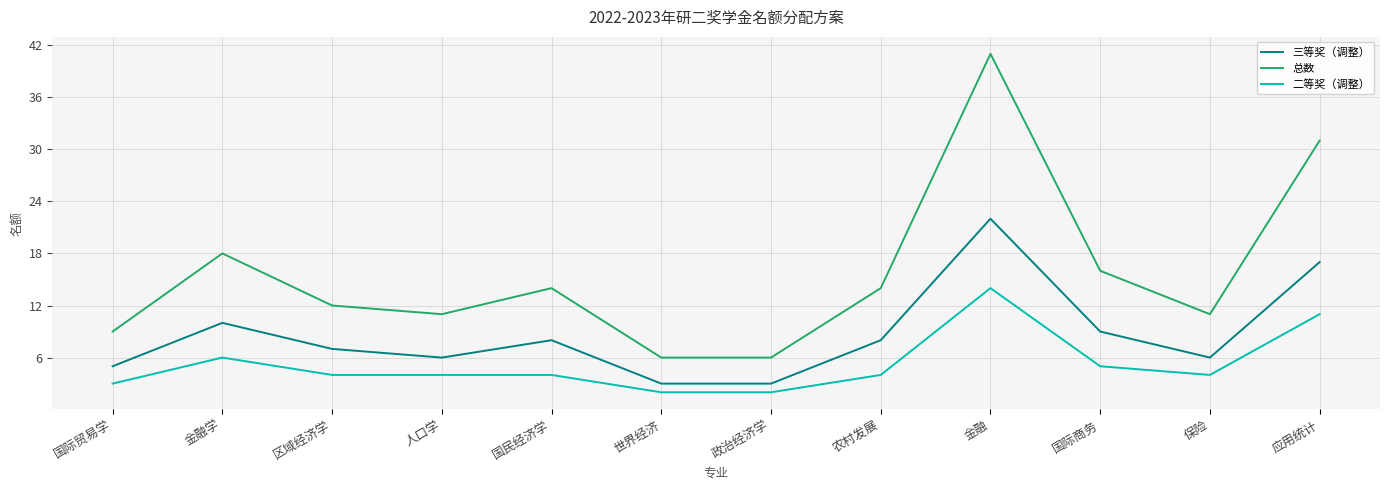

What is the sum of all 三等奖（调整） values?

104